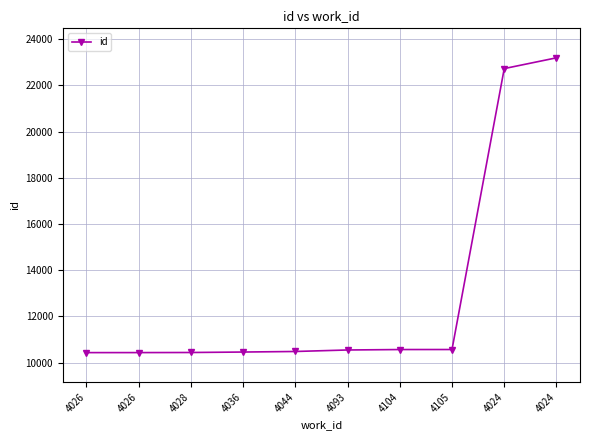

What is the sum of all values?

129801